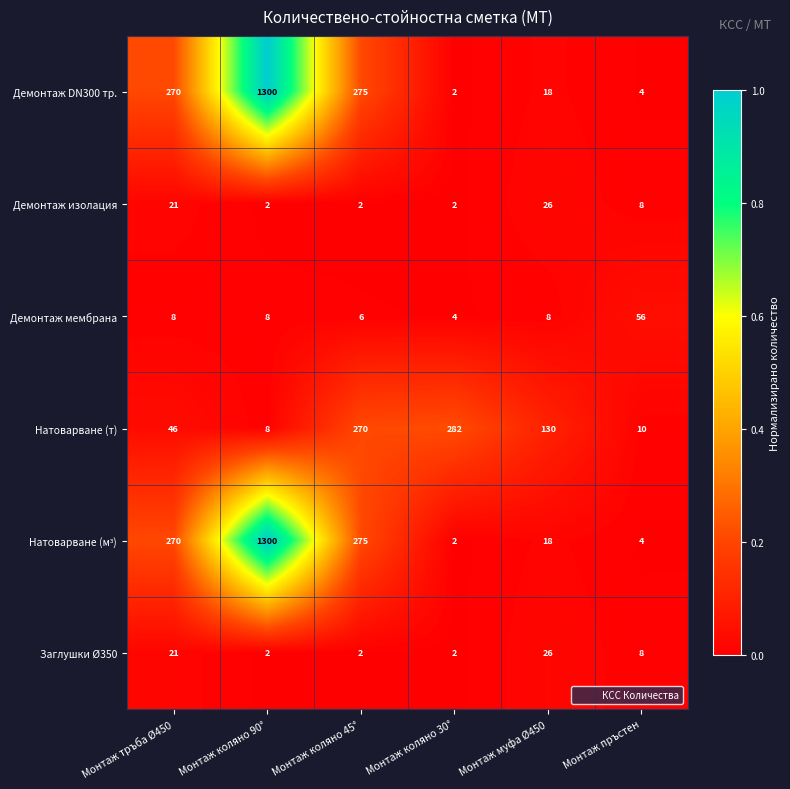

The Демонтаж изолация series shows 26 at Монтаж муфа Ø450. True or false?

True